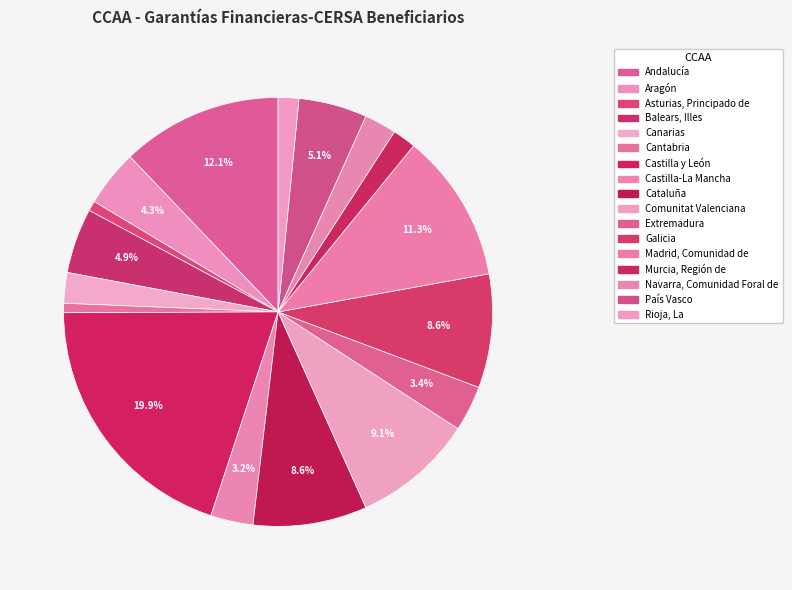

How many slices are in this pie chart?

17